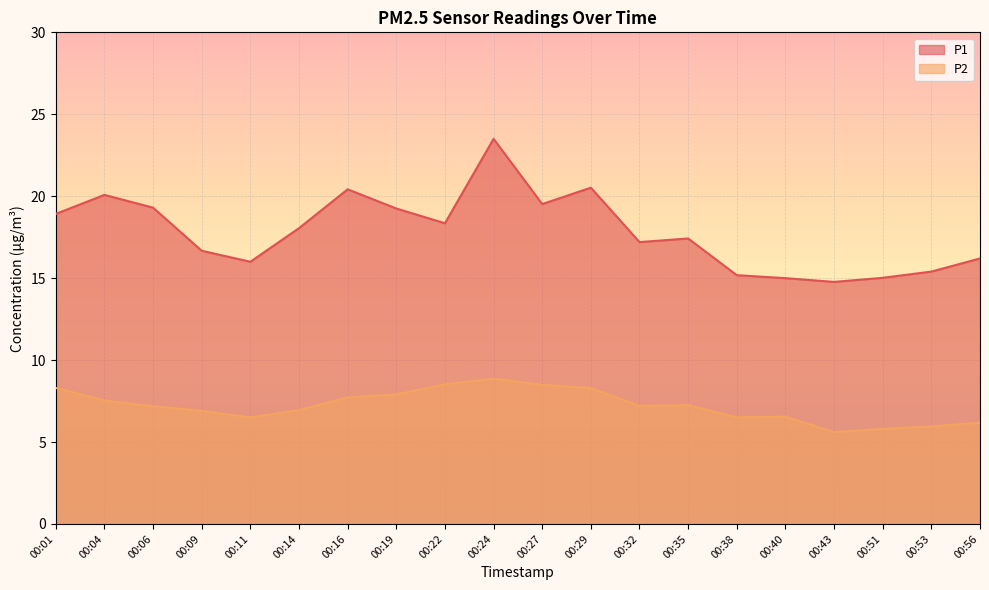

The value of P1 at 00:16 is 20.4. True or false?

True